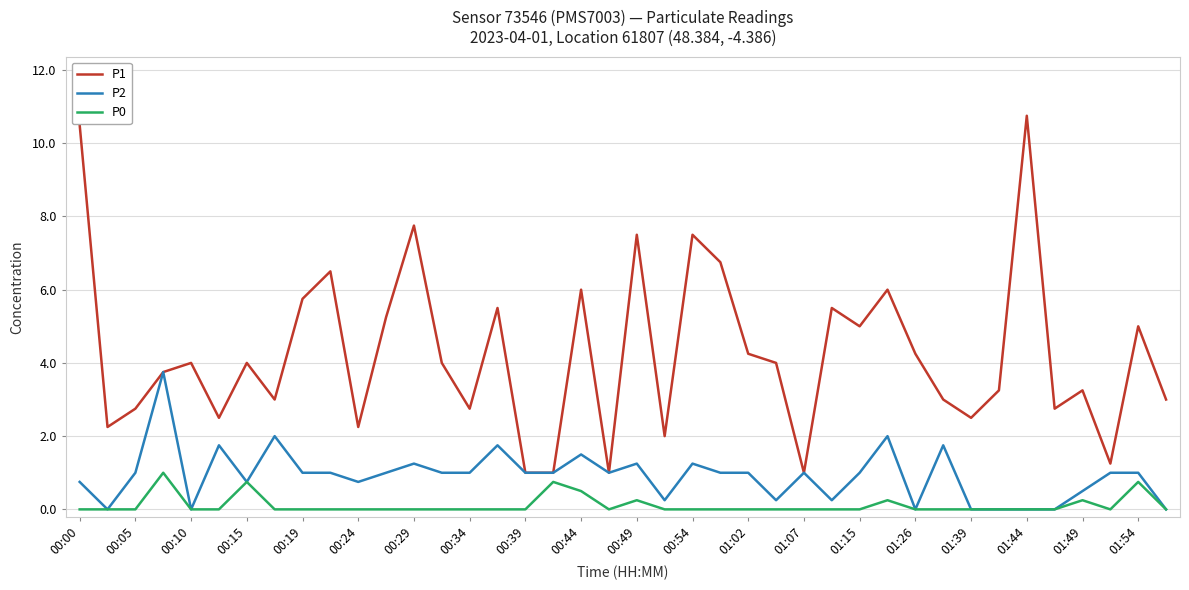

Rank the series by their average value, from highest to lowest.

P1, P2, P0